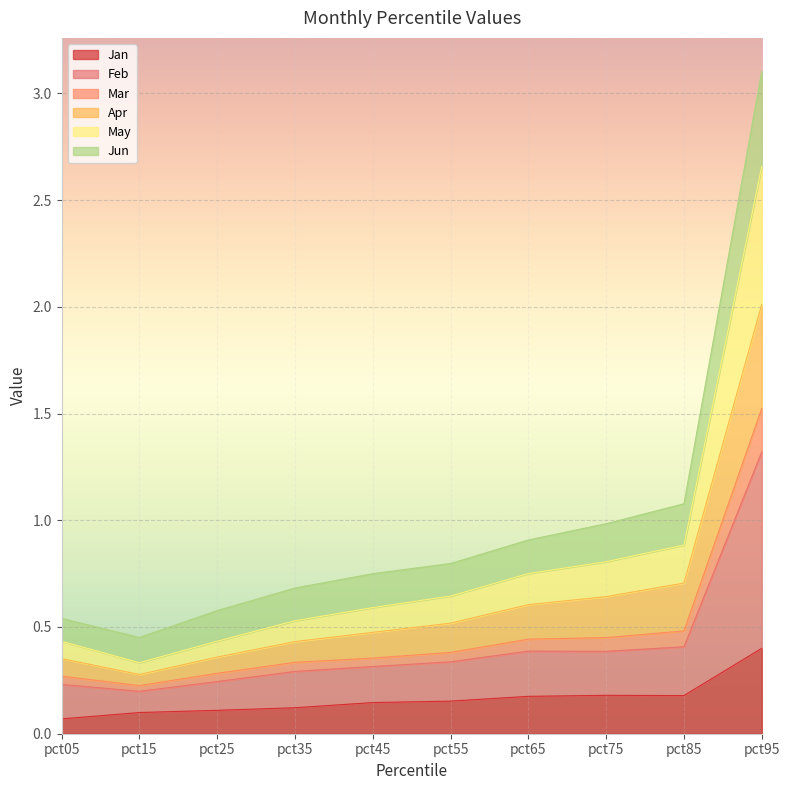

Which series changed the most between pct65 and pct85?

Jun